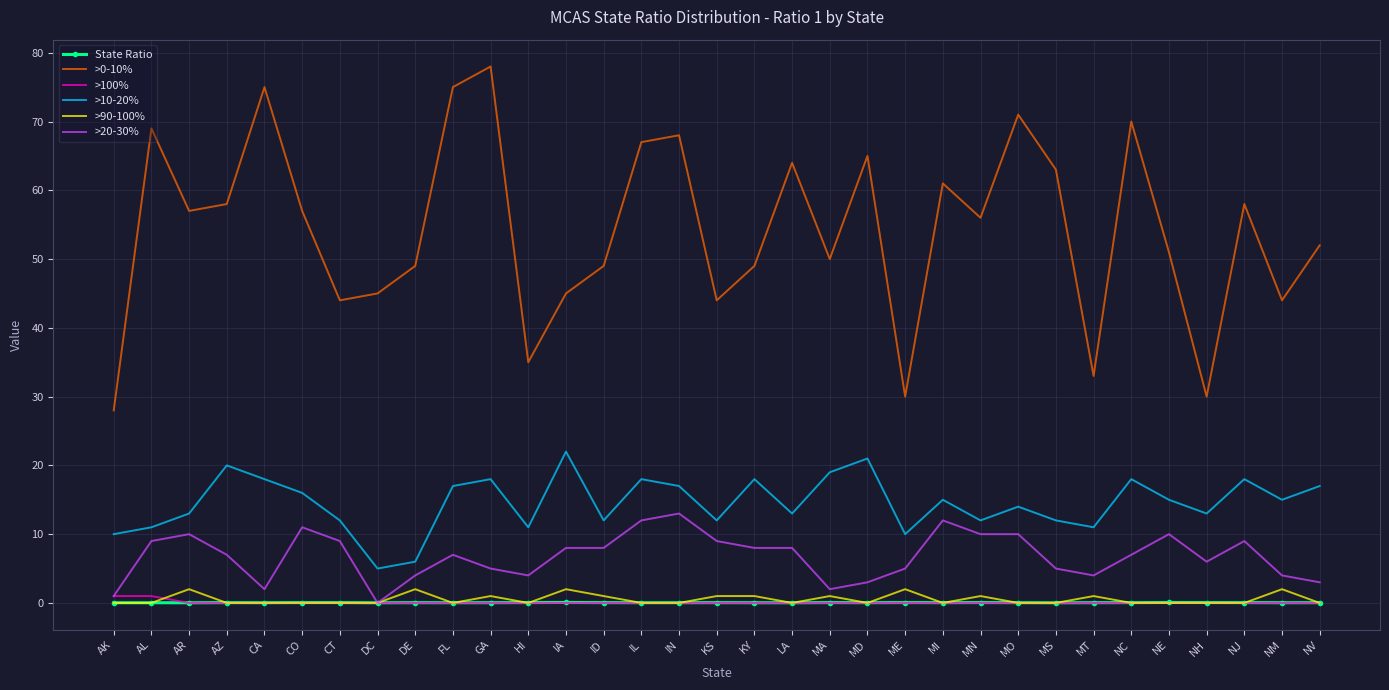

True or false: >10-20% and >90-100% intersect in this chart.

False